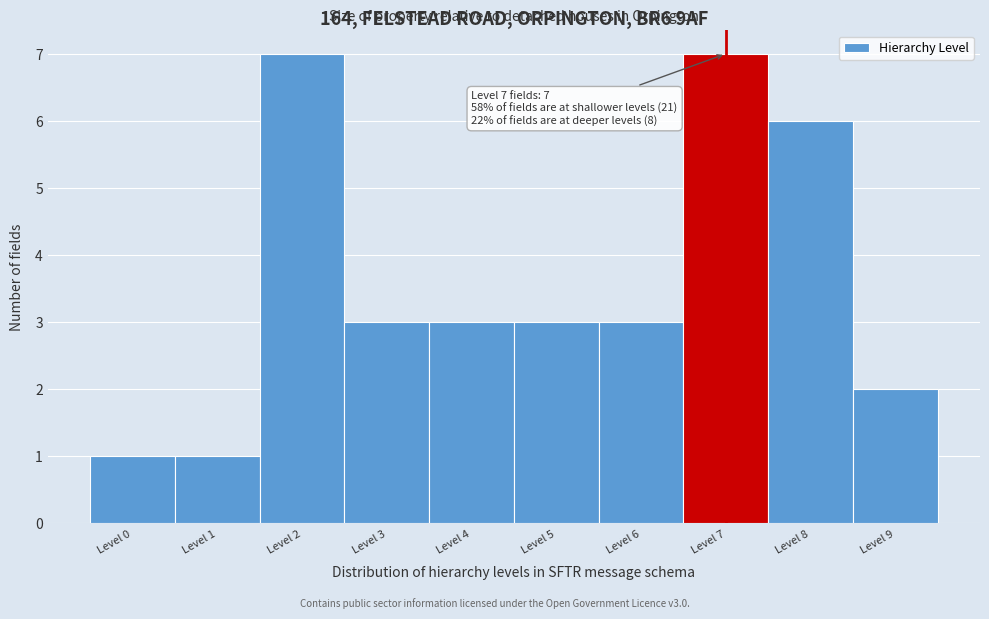

Reading left to right, what are all the values shown in this chart?

1	1	7	3	3	3	3	7	6	2